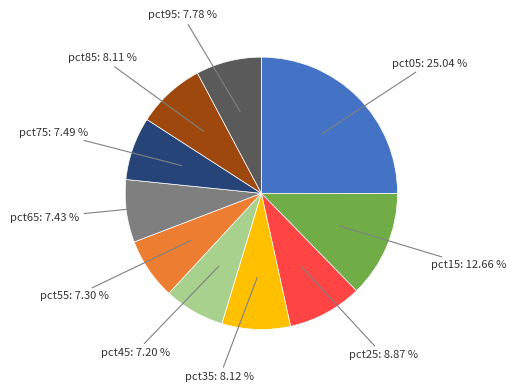

Is there any slice that represents more than half of the pie?

No